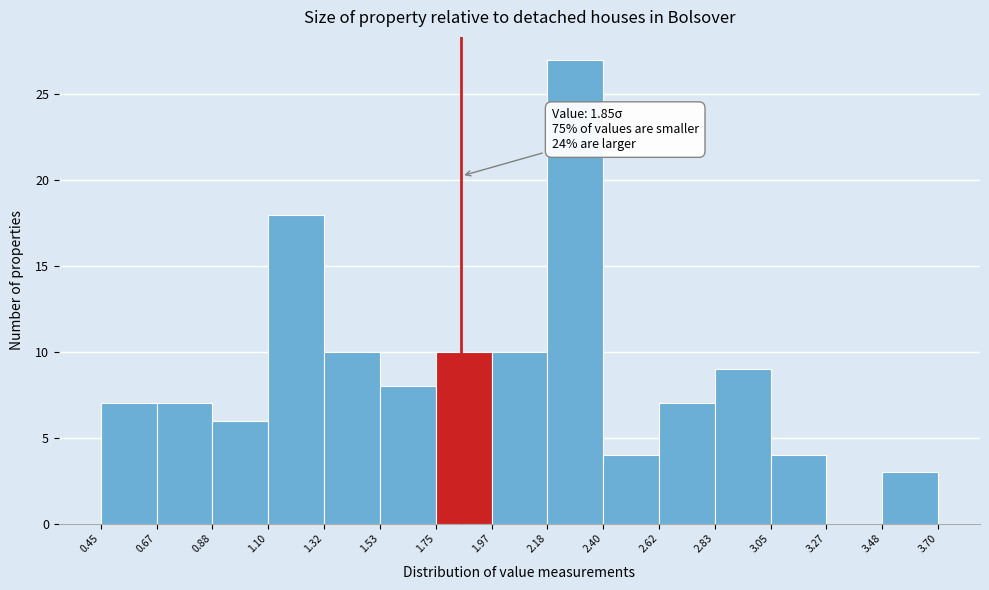

Over which range of the x-axis is the bar tallest?

2.18 to 2.40